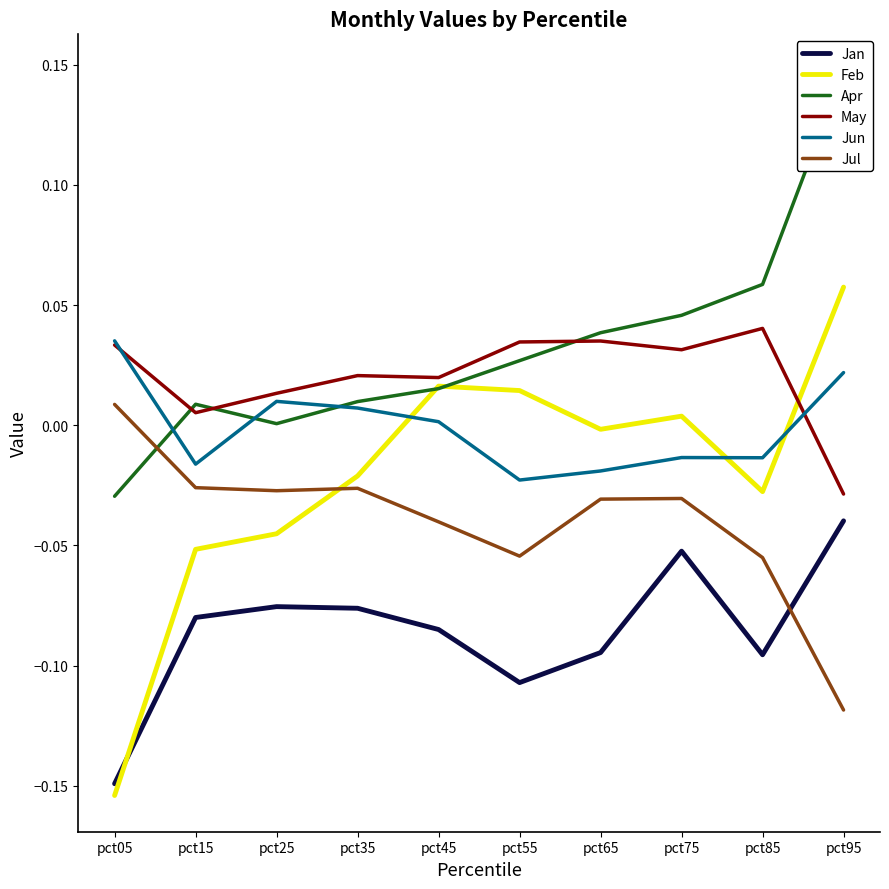

Reading left to right, list all the values displayed in this chart.

Jan: pct05=-0.1	pct15=-0.1	pct25=-0.1	pct35=-0.1	pct45=-0.1	pct55=-0.1	pct65=-0.1	pct75=-0.1	pct85=-0.1	pct95=-0.0
Feb: pct05=-0.2	pct15=-0.1	pct25=-0.0	pct35=-0.0	pct45=0.0	pct55=0.0	pct65=-0.0	pct75=0.0	pct85=-0.0	pct95=0.1
Apr: pct05=-0.0	pct15=0.0	pct25=0.0	pct35=0.0	pct45=0.0	pct55=0.0	pct65=0.0	pct75=0.0	pct85=0.1	pct95=0.1
May: pct05=0.0	pct15=0.0	pct25=0.0	pct35=0.0	pct45=0.0	pct55=0.0	pct65=0.0	pct75=0.0	pct85=0.0	pct95=-0.0
Jun: pct05=0.0	pct15=-0.0	pct25=0.0	pct35=0.0	pct45=0.0	pct55=-0.0	pct65=-0.0	pct75=-0.0	pct85=-0.0	pct95=0.0
Jul: pct05=0.0	pct15=-0.0	pct25=-0.0	pct35=-0.0	pct45=-0.0	pct55=-0.1	pct65=-0.0	pct75=-0.0	pct85=-0.1	pct95=-0.1